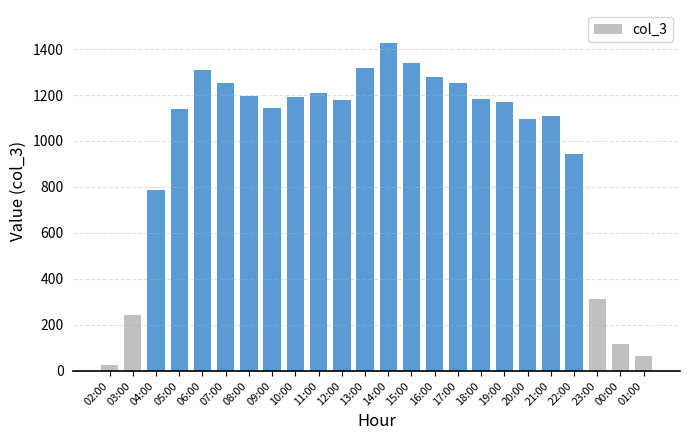

What is the value of the 14th bar from the left?

1341